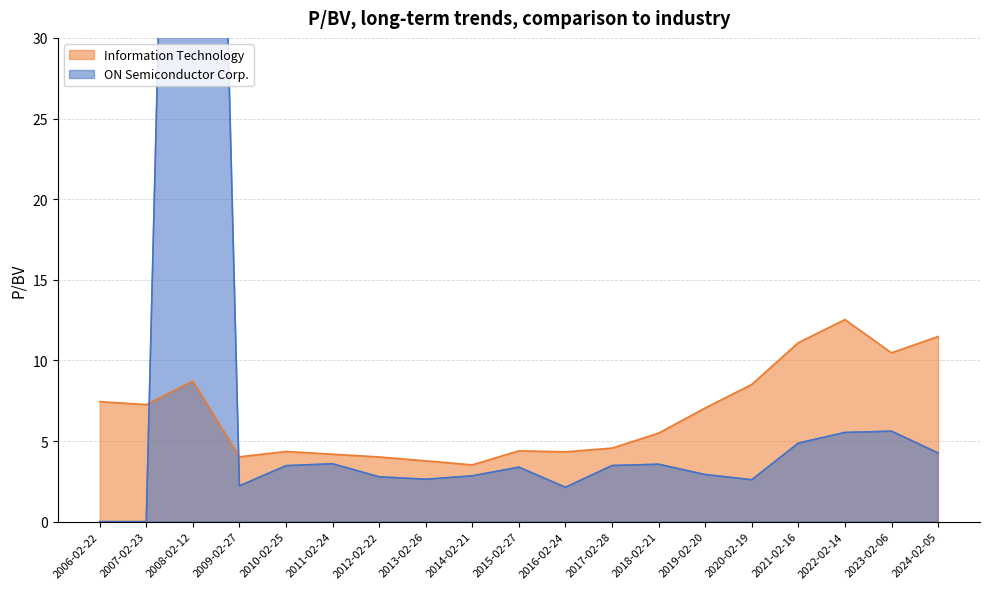

How many data points does each series have?

19